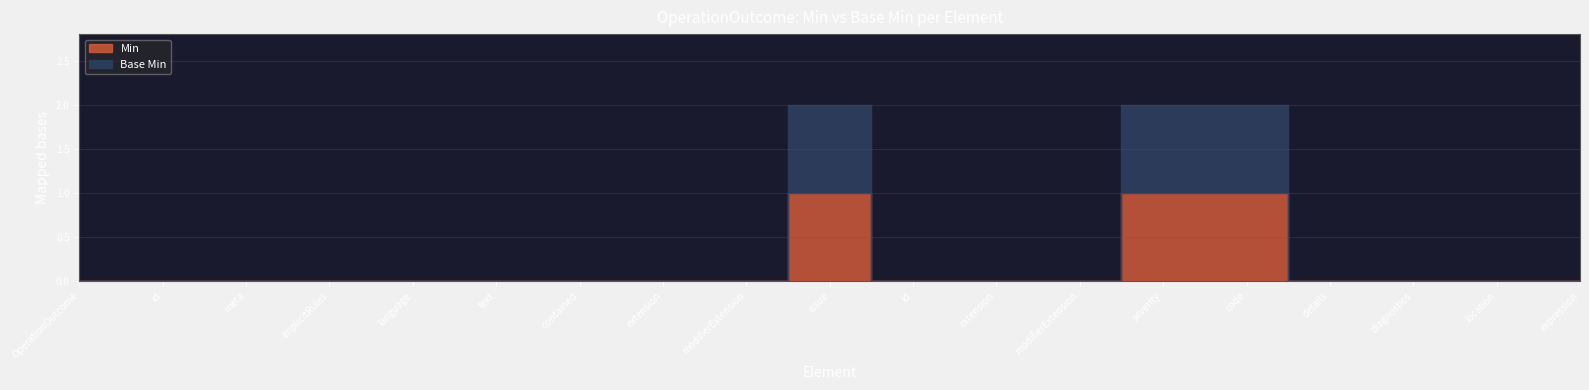

At which label is Base Min closest to 0?

OperationOutcome